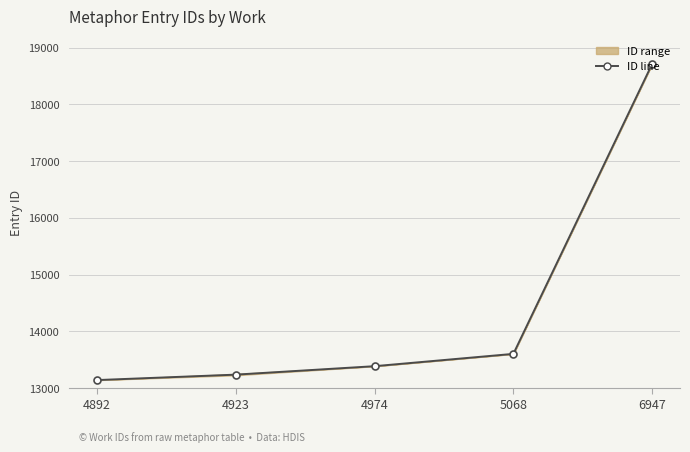

Reading right to left, list all the values displayed in this chart.

6947=18717	5068=13603	4974=13386	4923=13237	4892=13141